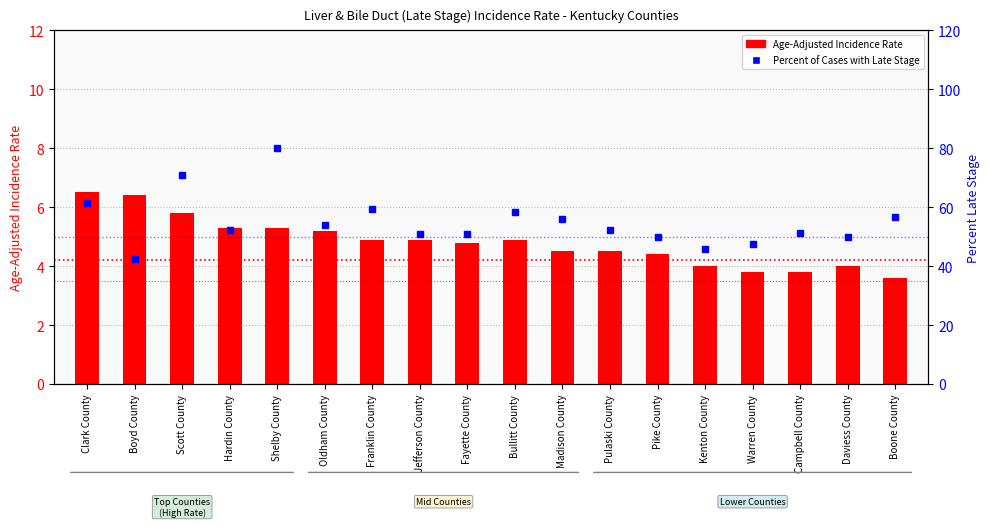

What are all the series names shown in the legend?

Age-Adjusted Incidence Rate, Percent of Cases with Late Stage